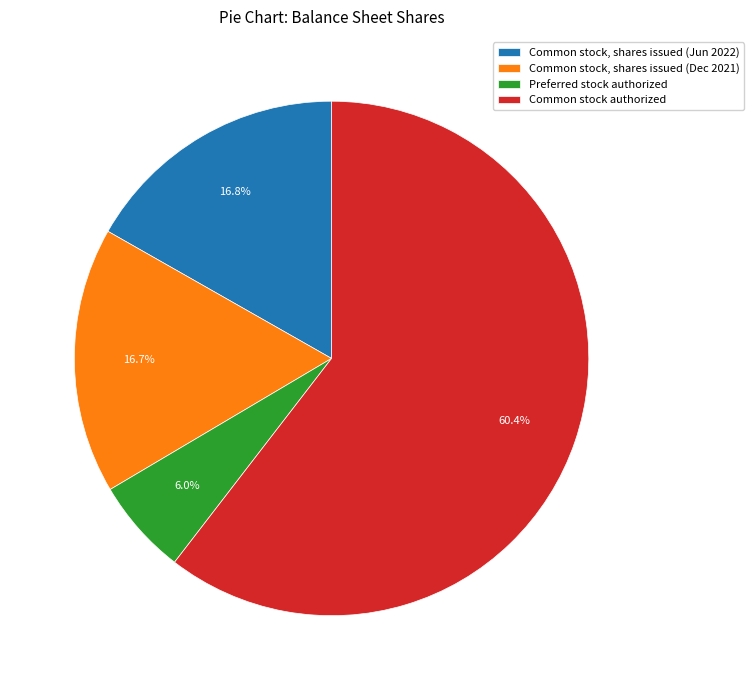

Which slice is the smallest?

Preferred stock authorized